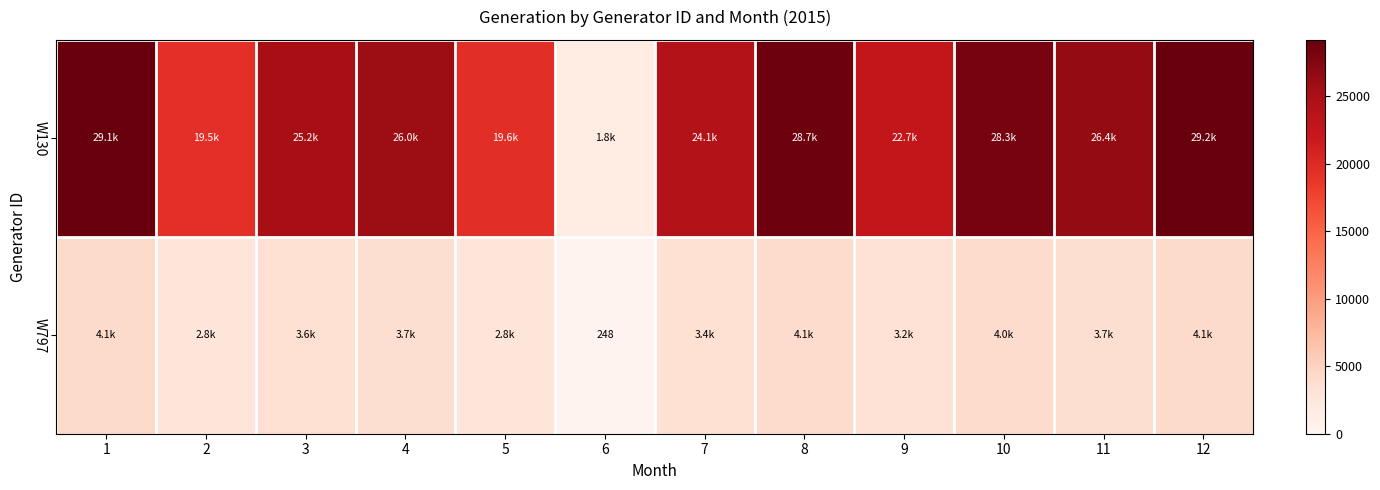

The value of W797 at 6 is 248. True or false?

True